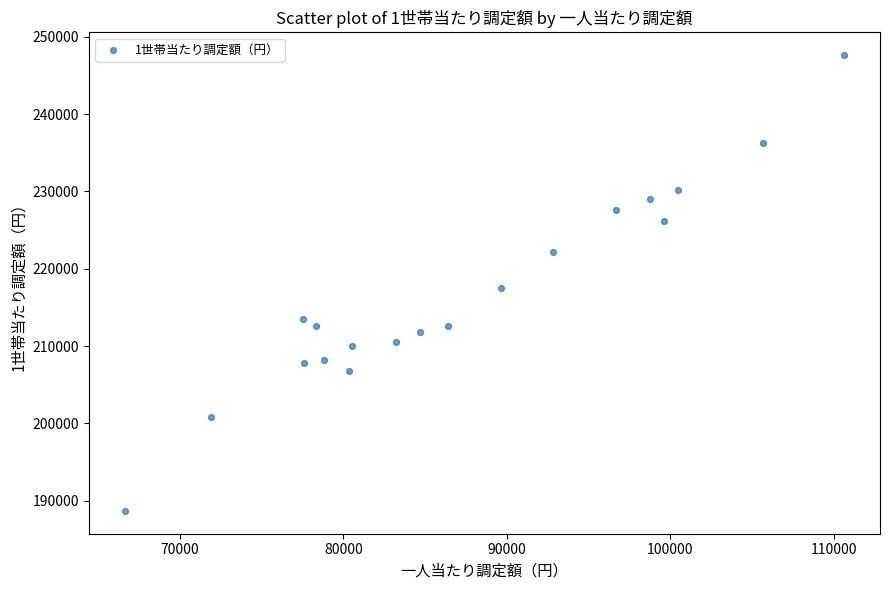

What is the range of X values (max minus min)?

44015